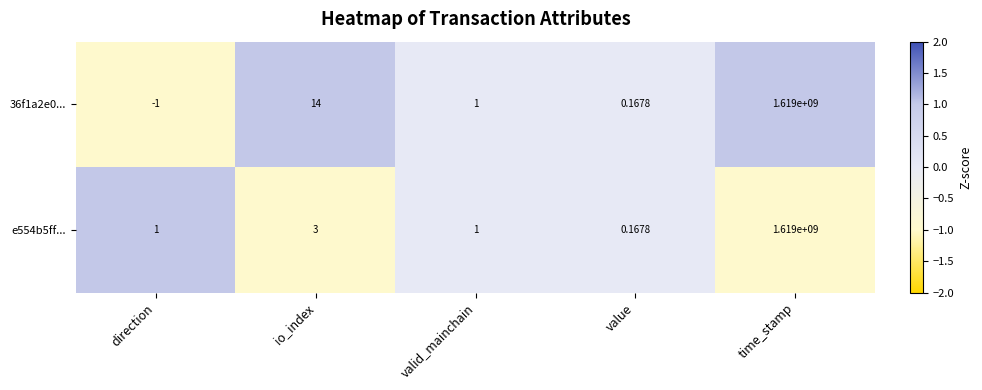

Rank the categories by 36f1a2e0... value from highest to lowest.

time_stamp, io_index, valid_mainchain, value, direction